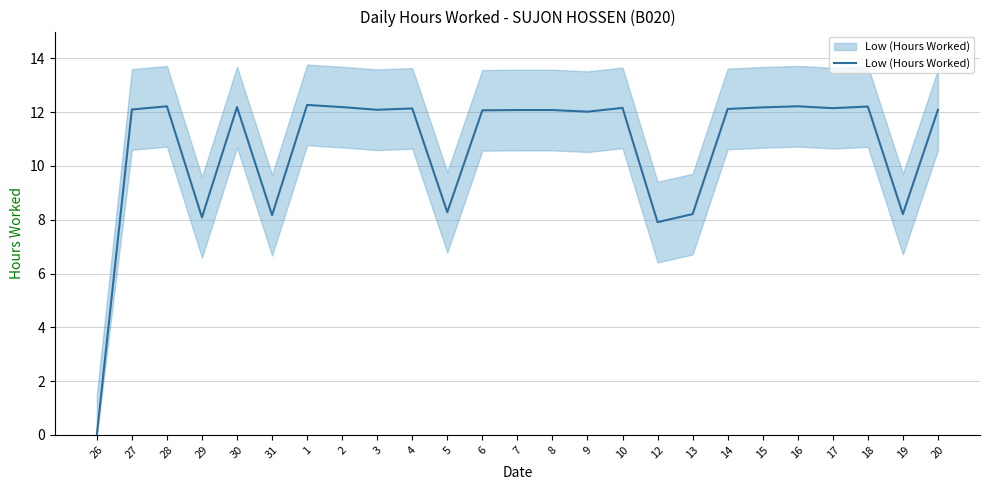

What is the value of the 21st point from the left?

12.2